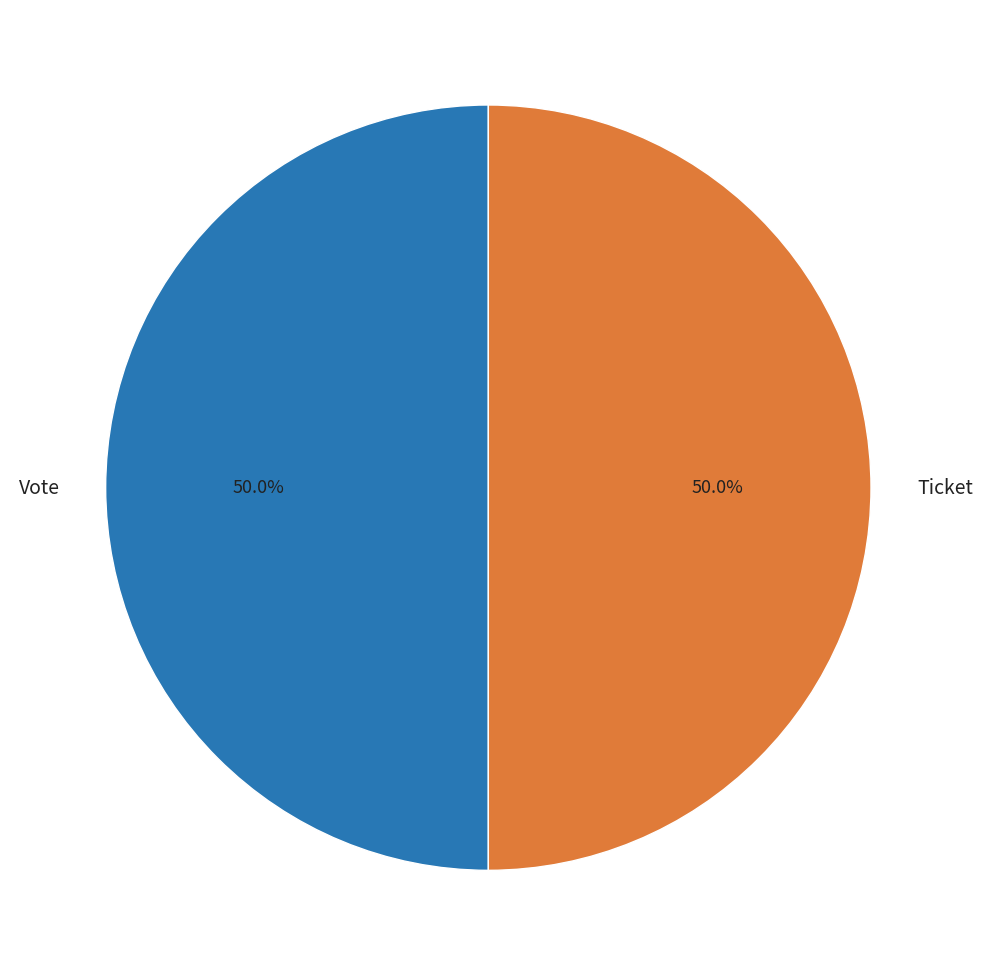

To the nearest percent, what is the average slice percentage?

50%